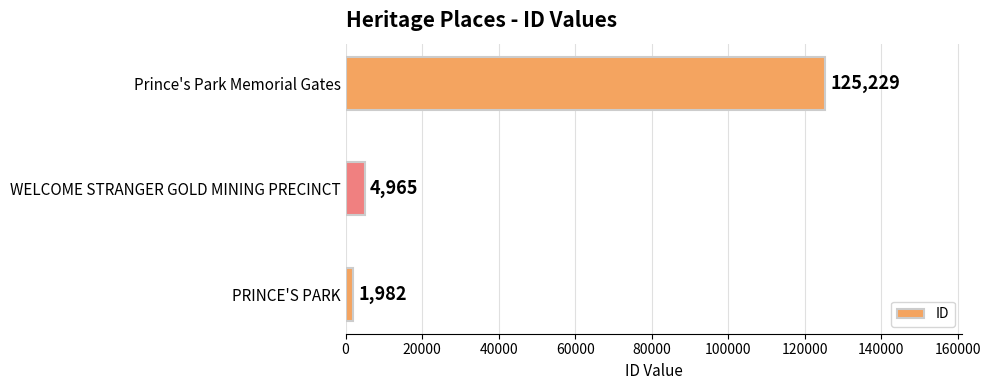

Rank the categories by value from lowest to highest.

PRINCE'S PARK, WELCOME STRANGER GOLD MINING PRECINCT, Prince's Park Memorial Gates